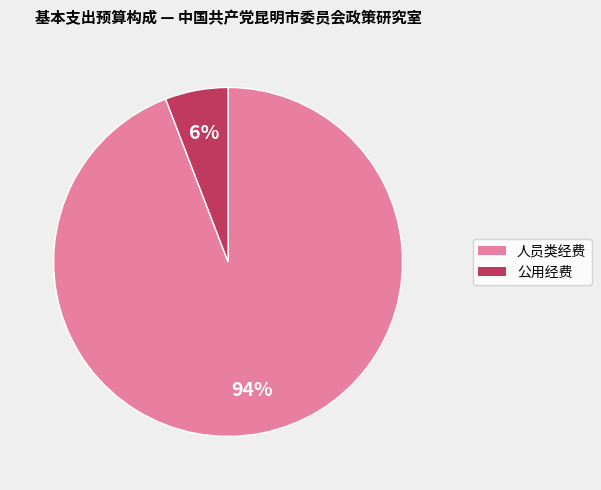

Is there a majority slice in this chart?

Yes